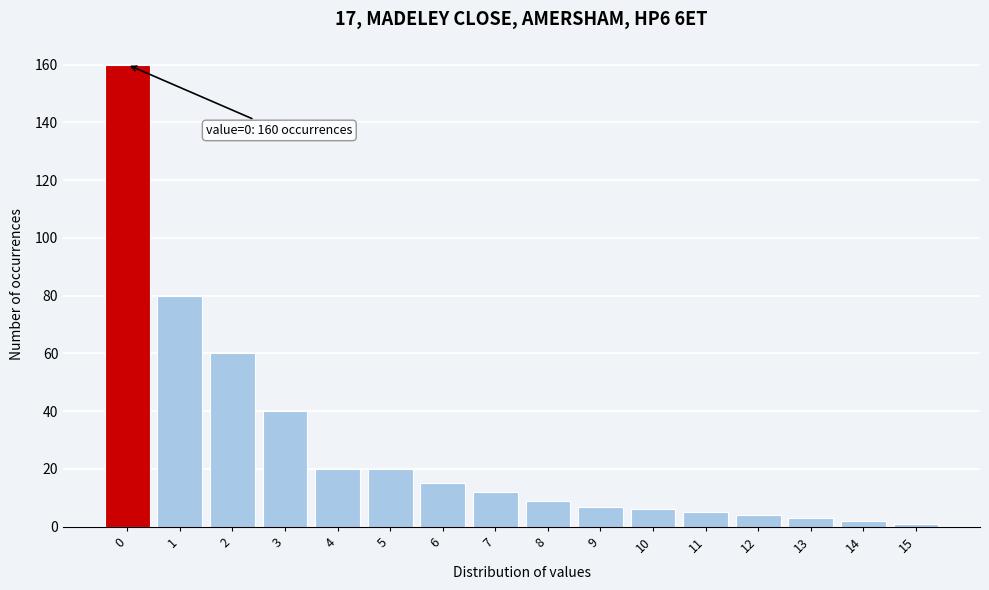

Reading left to right, extract all data points from this chart.

0=160	1=80	2=60	3=40	4=20	5=20	6=15	7=12	8=9	9=7	10=6	11=5	12=4	13=3	14=2	15=1